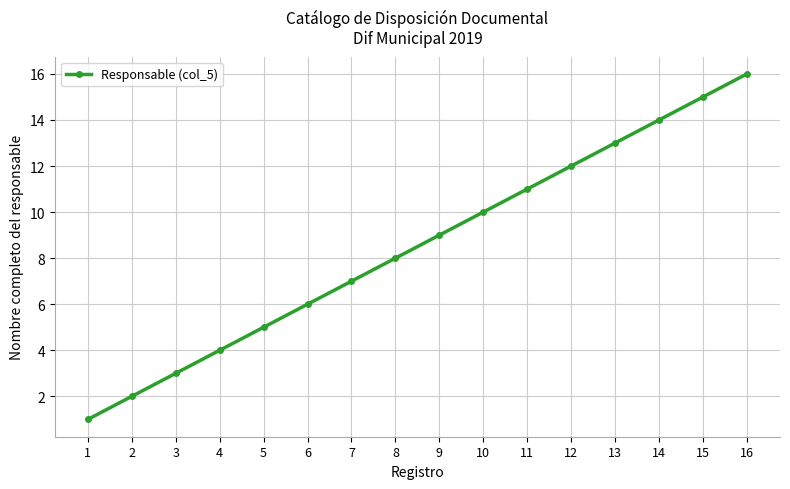

The chart shows a value of 6 at 15. True or false?

False